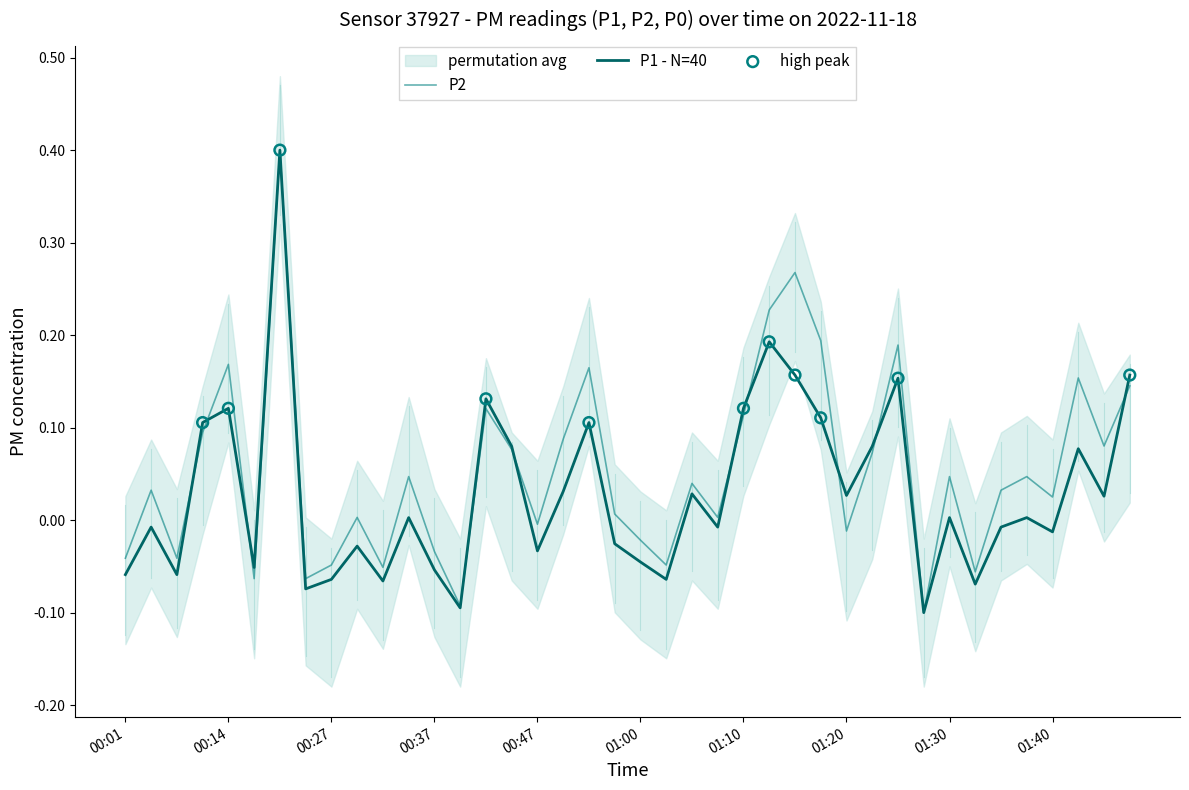

Which series has the widest spread of Y values?

P1